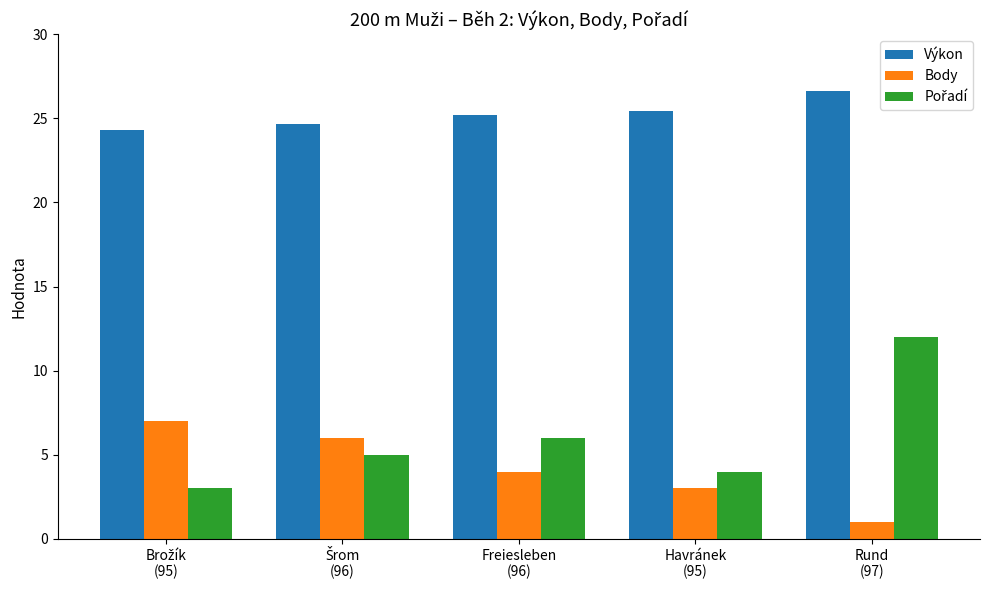

What is the maximum value shown in the chart?

26.6